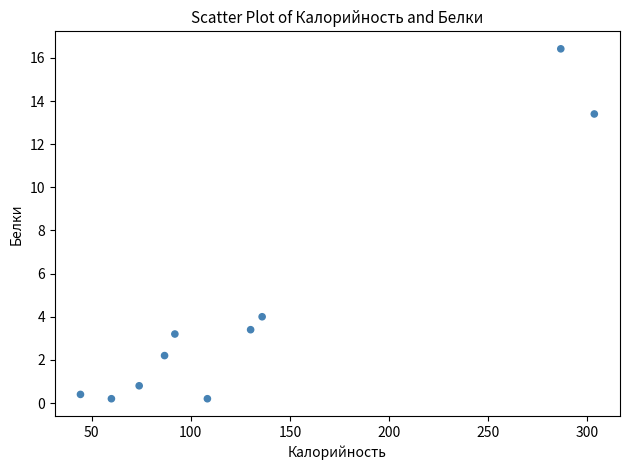

What is the range of Y values (max minus min)?

16.2